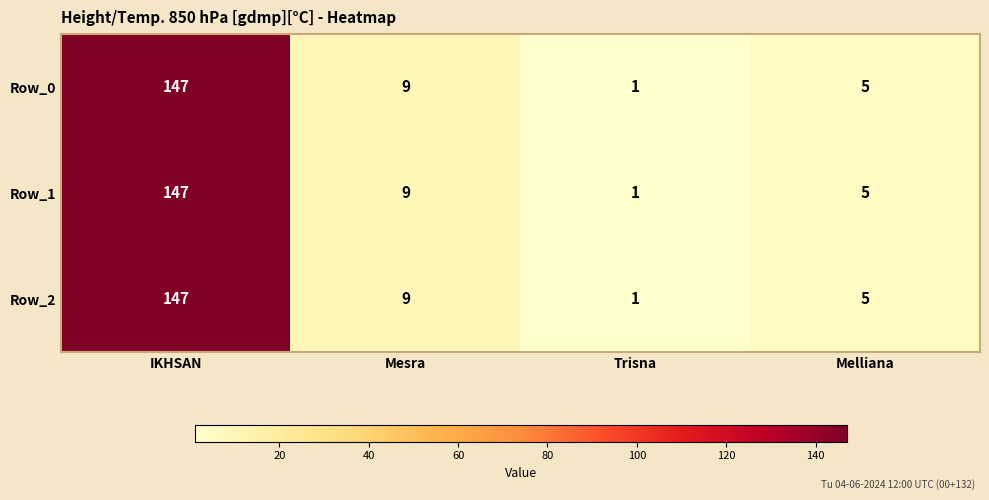

What is the maximum value shown in the chart?

147